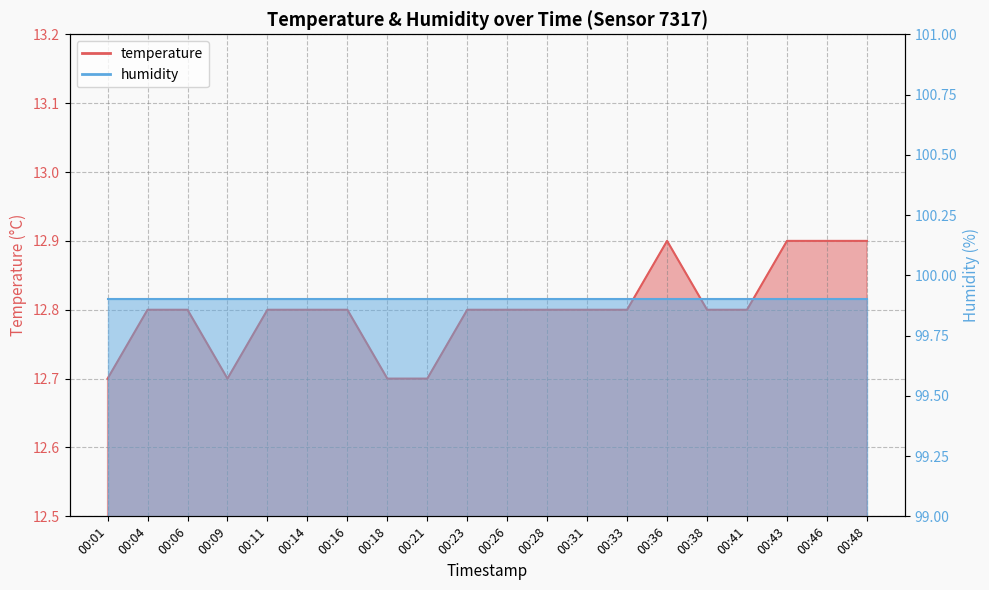

Is it true that the value at 00:16 is 12.8?

True